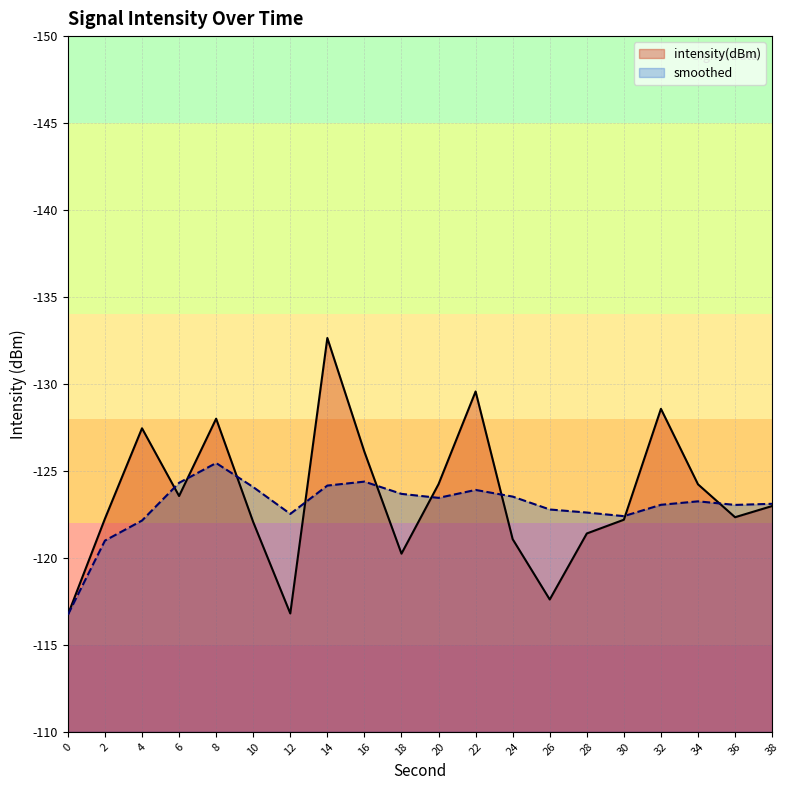

Is the value of intensity(dBm) at 26 greater than the value of smoothed at 36?

Yes